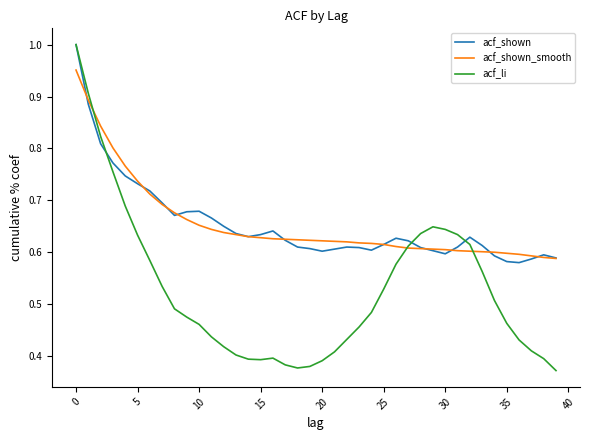

Which series has the largest range (max minus min)?

acf_li